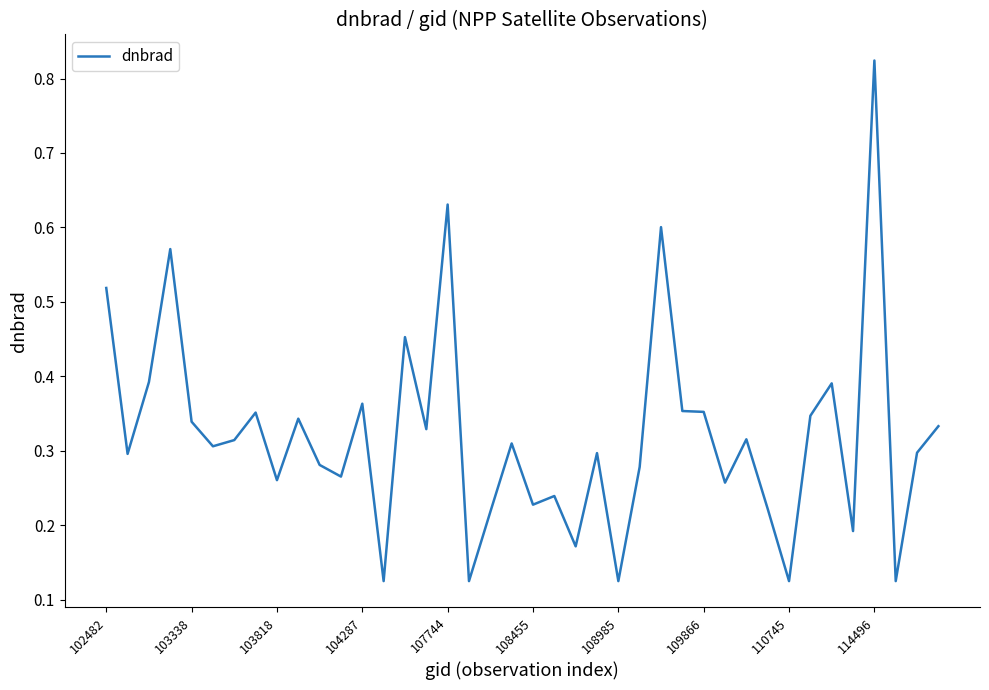

What is the difference between the maximum and minimum values?

0.7